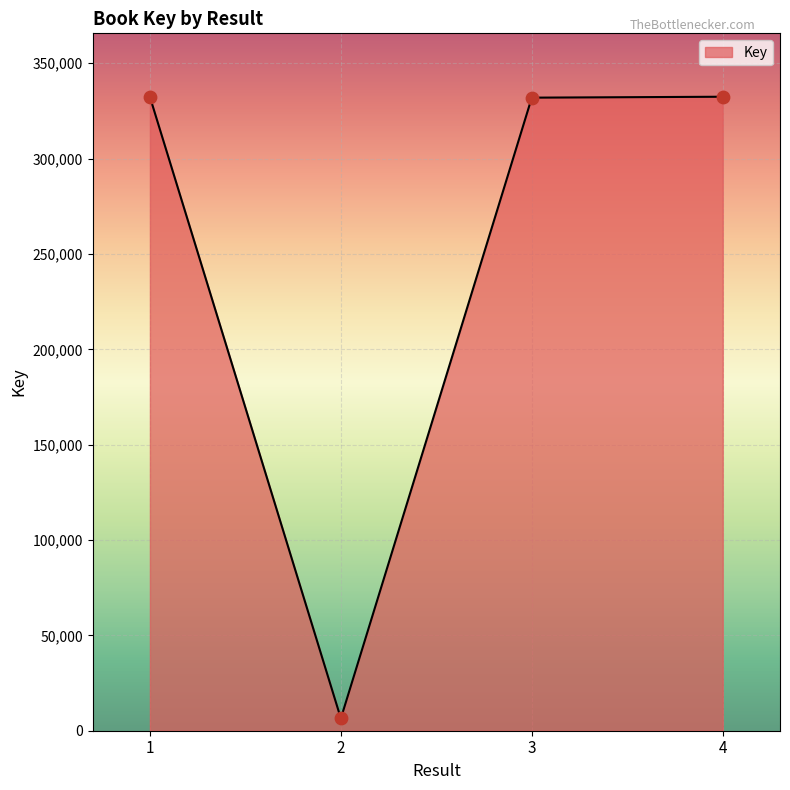

What is the ratio of the value at 1 to the value at 2?

51.6